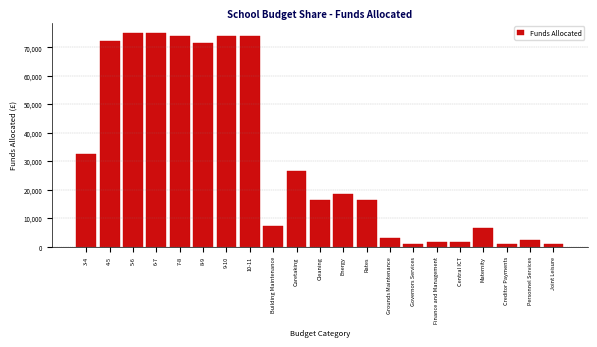

Which has a higher value, 10-11 or Maternity?

10-11